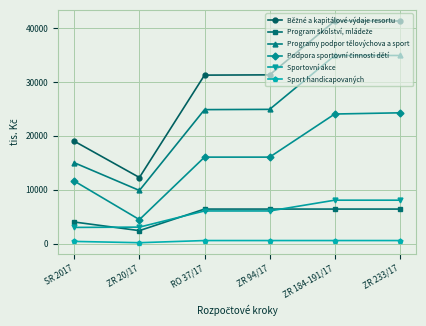

The value of Sportovní akce at ZR 184-191/17 is 8053.6. True or false?

True